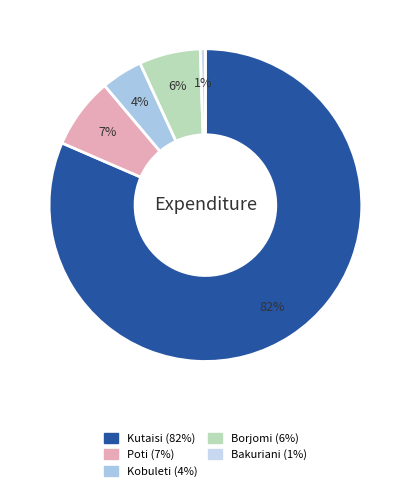

How many segments does this pie chart have?

5